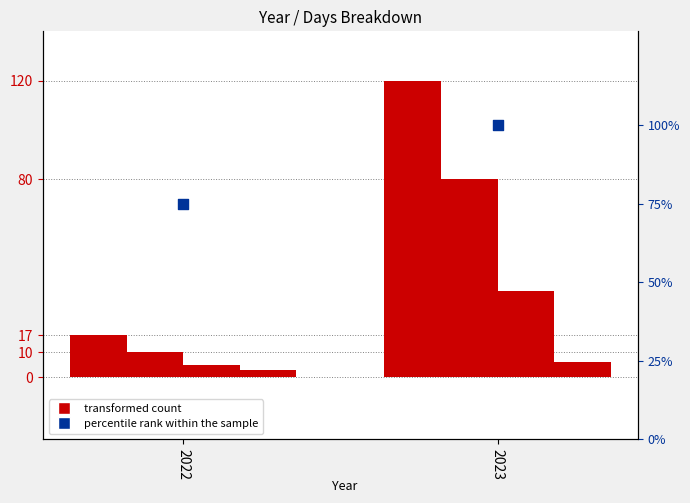

Which series has the largest total across all categories?

percentile rank within the sample